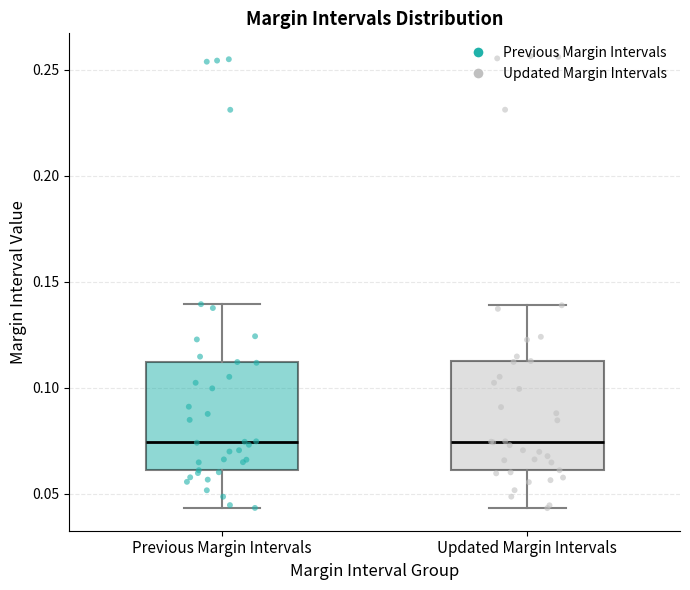

Reading left to right, transcribe this box plot: for each box, give where its median line is, the range the box spans, and where its two whiskers end, as read against the y-axis. The values are not printed on the chart, so give them approximately, as read against the axis.

Previous Margin Intervals: median 0.075, box 0.060 to 0.110, whiskers 0.045 to 0.140
Updated Margin Intervals: median 0.075, box 0.060 to 0.115, whiskers 0.045 to 0.140